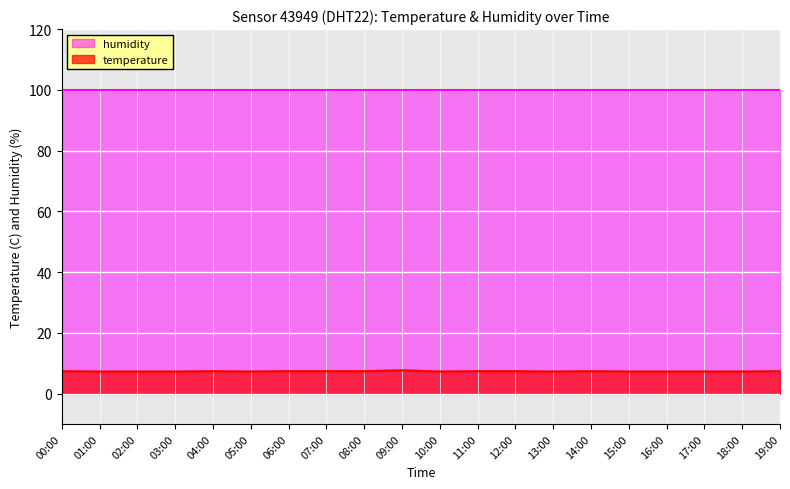

Rank the categories by value from lowest to highest.

01:00, 02:00, 03:00, 05:00, 10:00, 13:00, 15:00, 16:00, 17:00, 18:00, 00:00, 04:00, 06:00, 07:00, 08:00, 11:00, 12:00, 14:00, 19:00, 09:00